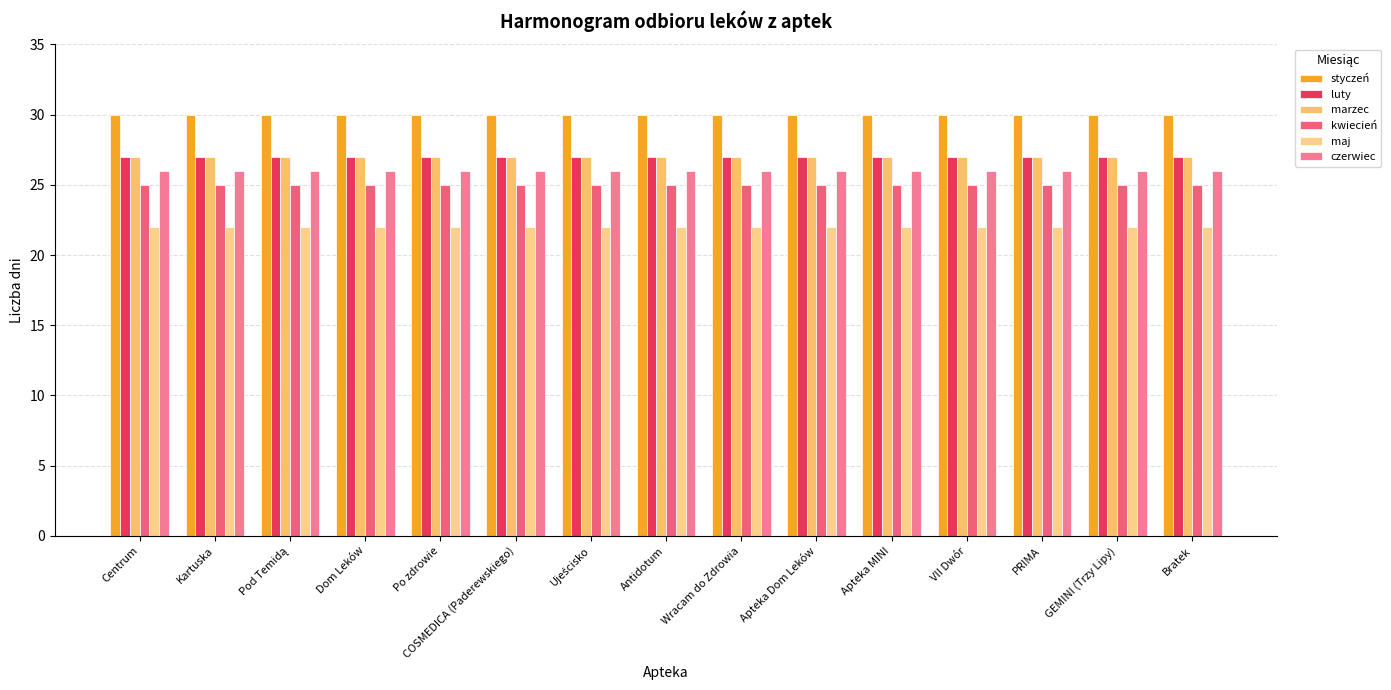

What is the total value across all series at PRIMA?

157